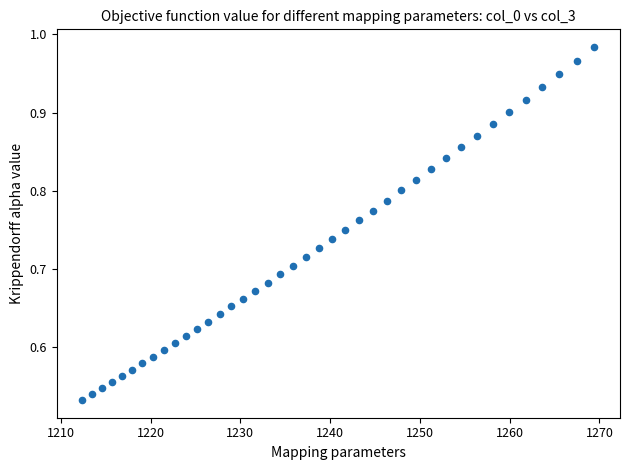

What is the range of X values (max minus min)?

57.0